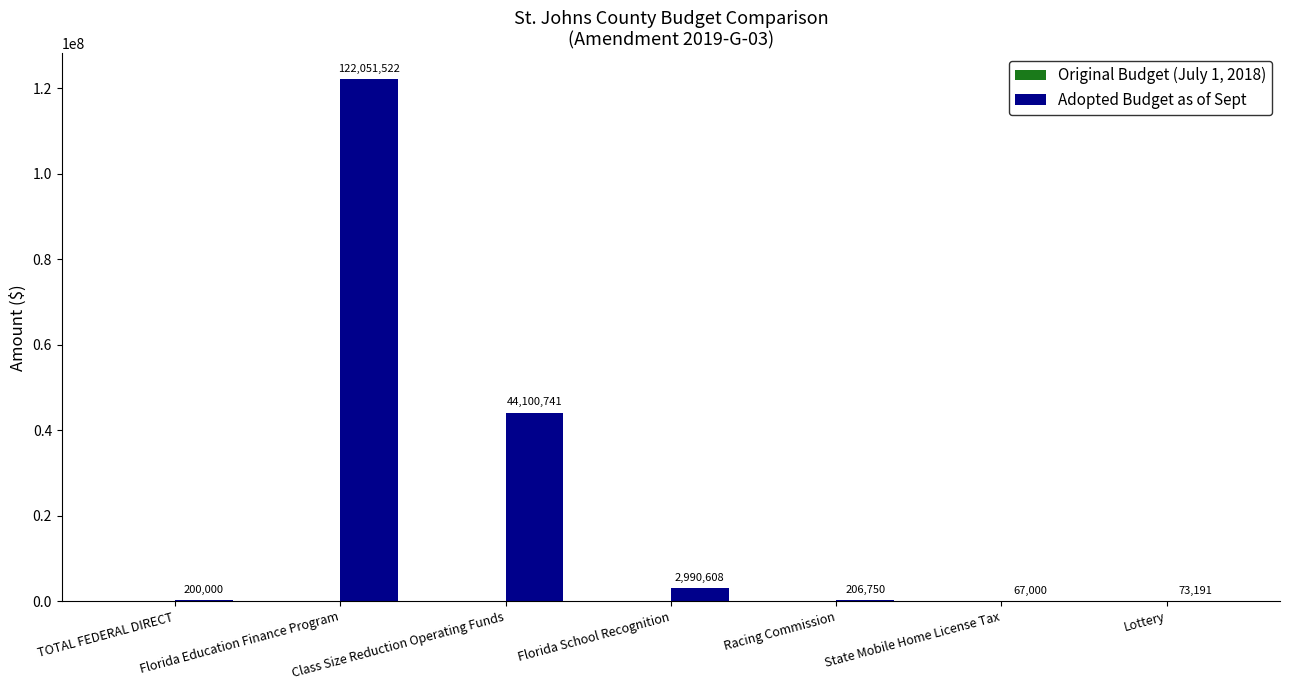

The value at Florida Education Finance Program is 122051522. True or false?

True